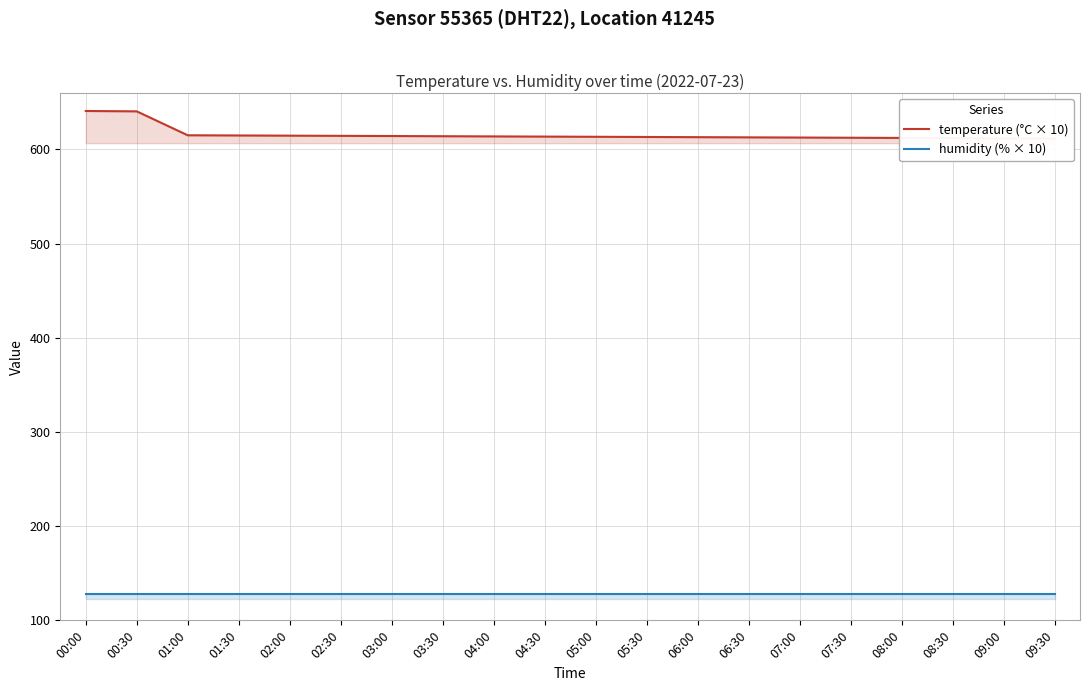

True or false: temperature (°C × 10) and humidity (% × 10) cross at least once.

False